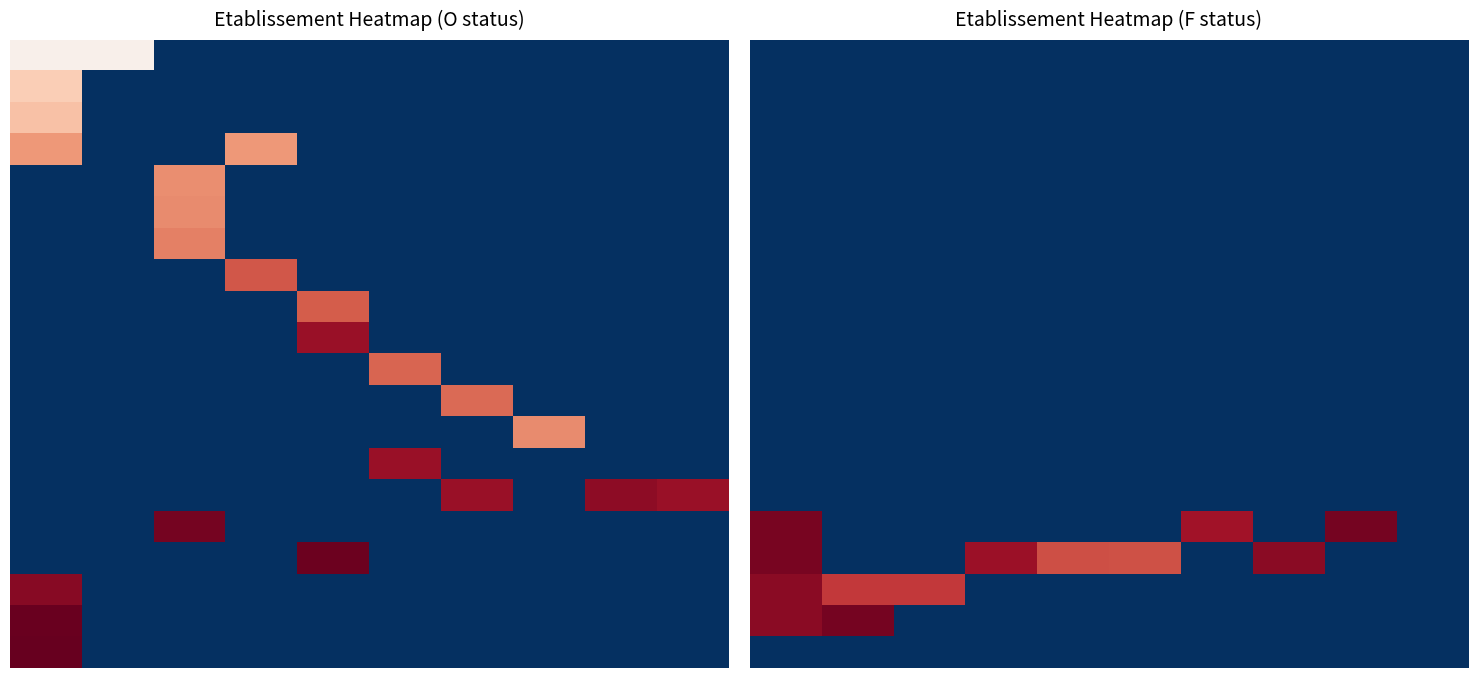

What is the total value across all series at 0?

3.8